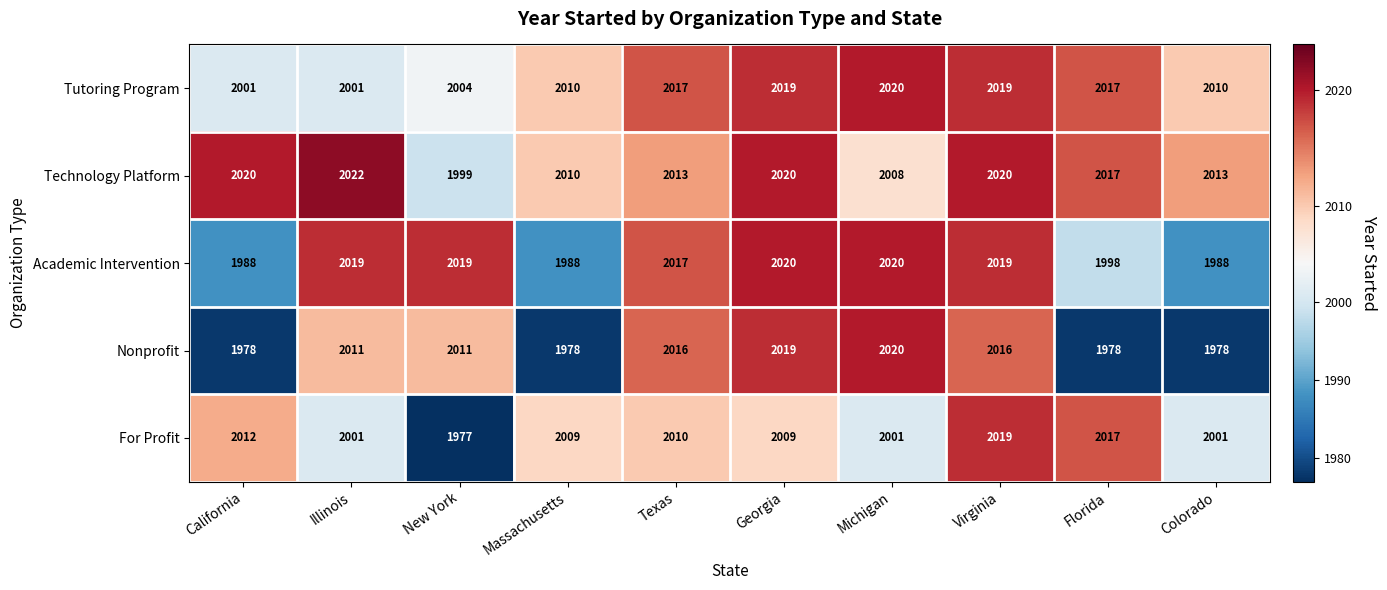

The Technology Platform series shows 2020 at Georgia. True or false?

True